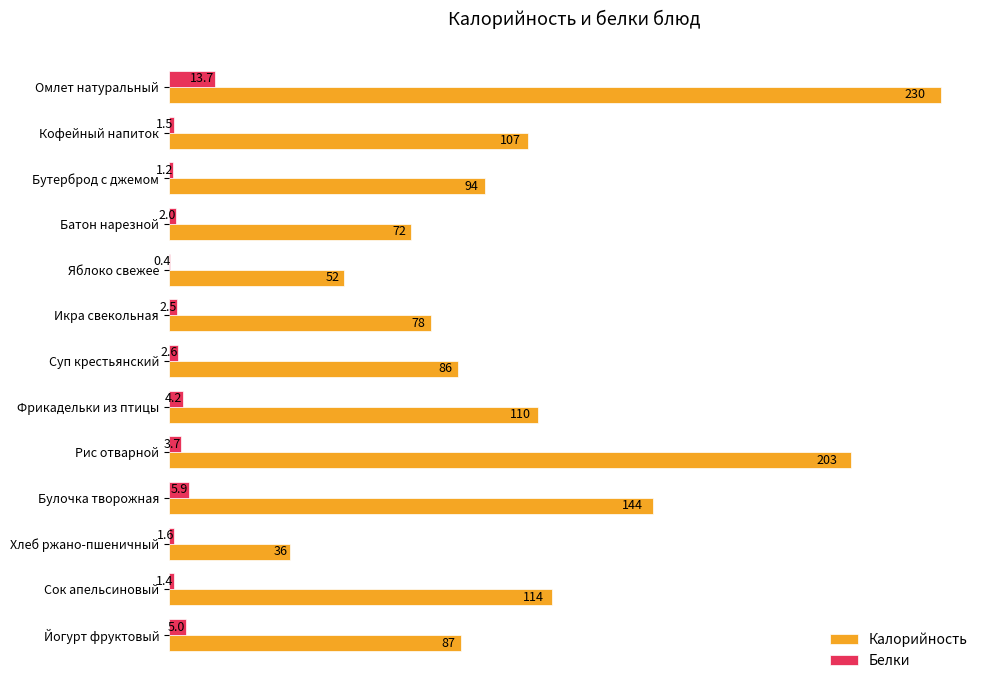

What is the sum of the Калорийность values at Омлет натуральный and Сок апельсиновый?

344.0